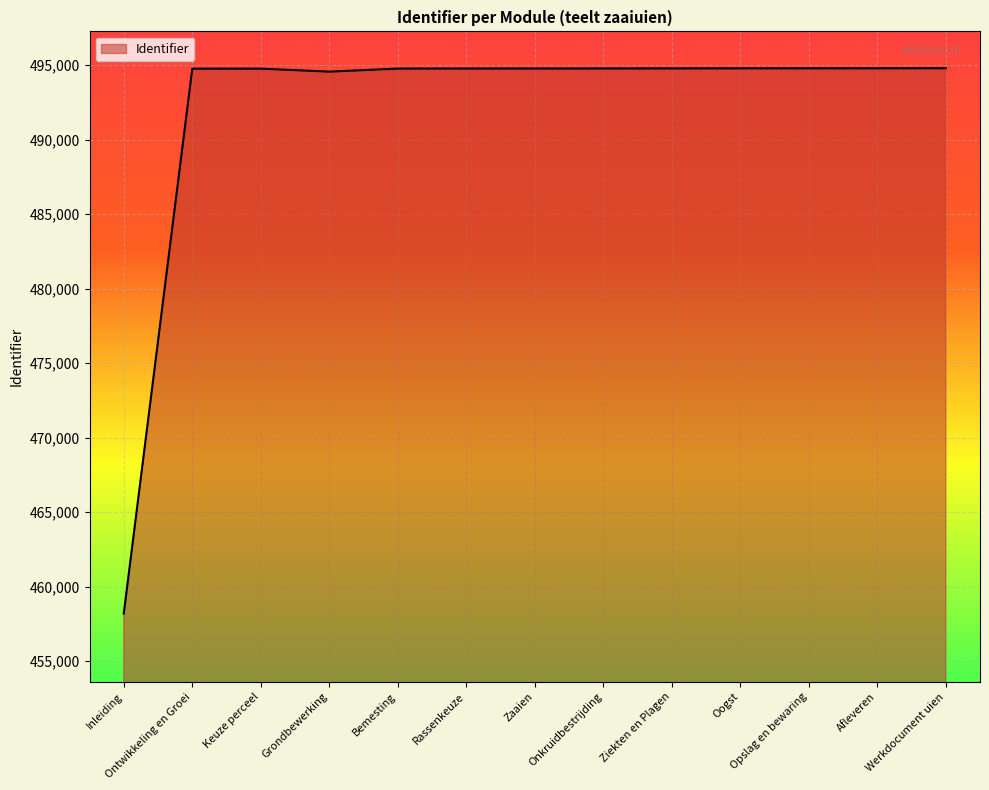

What is the difference between the values at Bemesting and Zaaien?

4